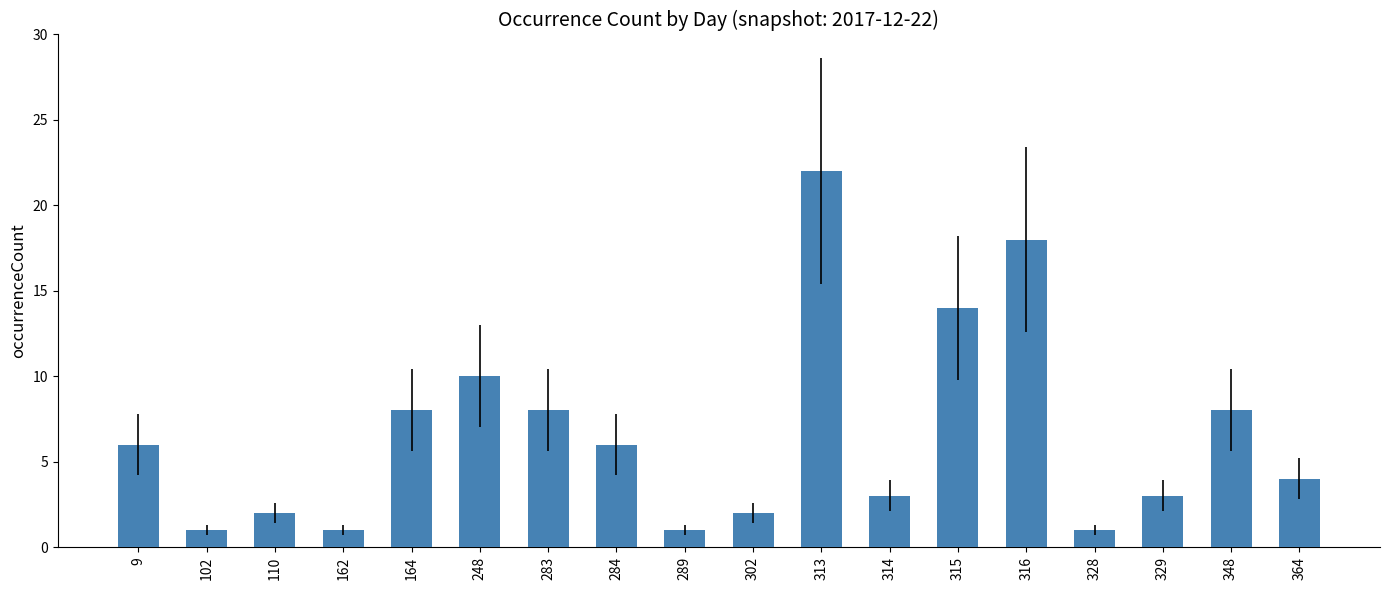

At which label is the value closest to 11?

248